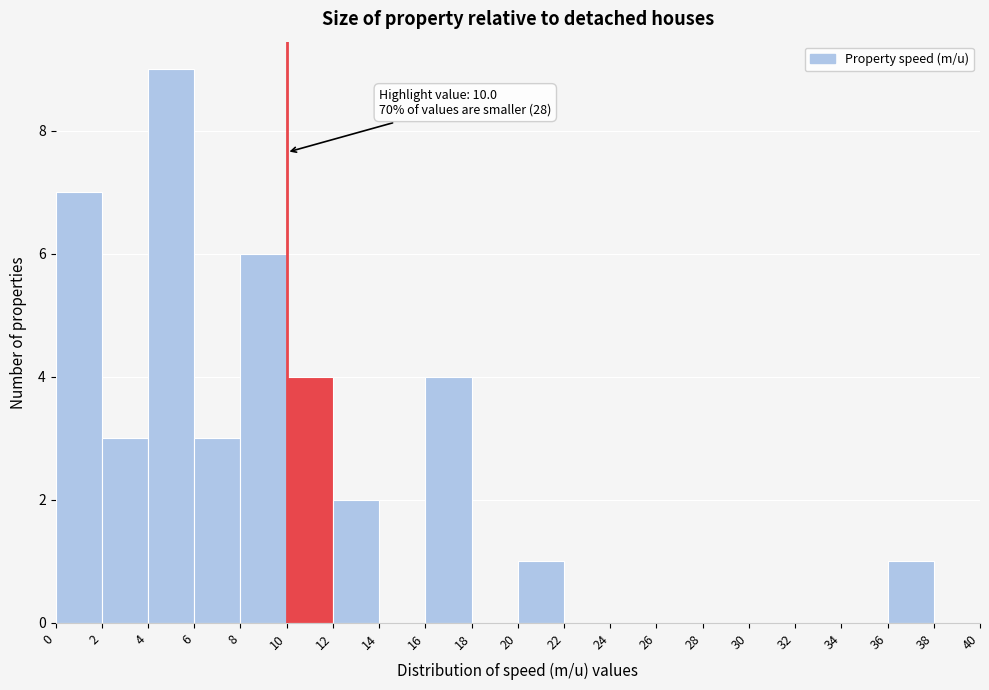

Over which range of the x-axis is the bar tallest?

4 to 6